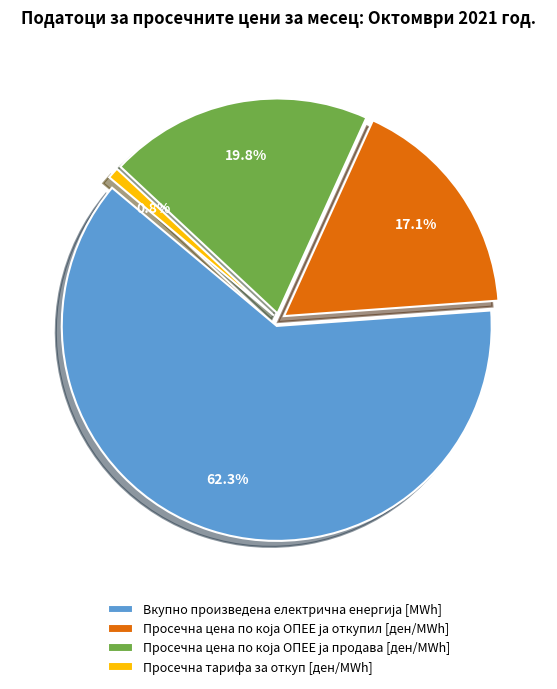

To the nearest percent, what is the difference between the largest and smallest slice percentages?

61%